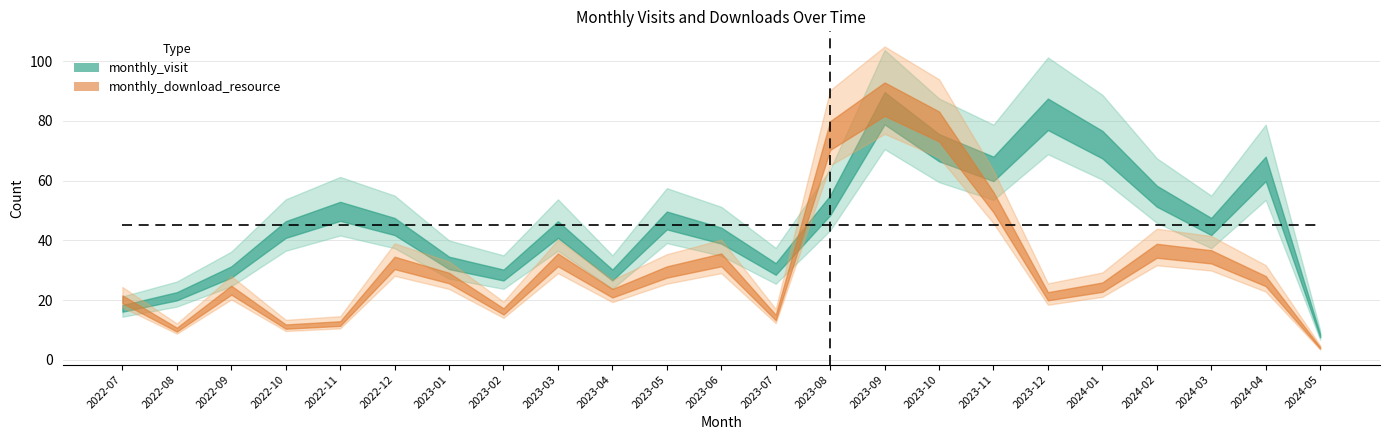

In monthly_download_resource, how many points are higher than both neighbors (excluding endpoints)?

6